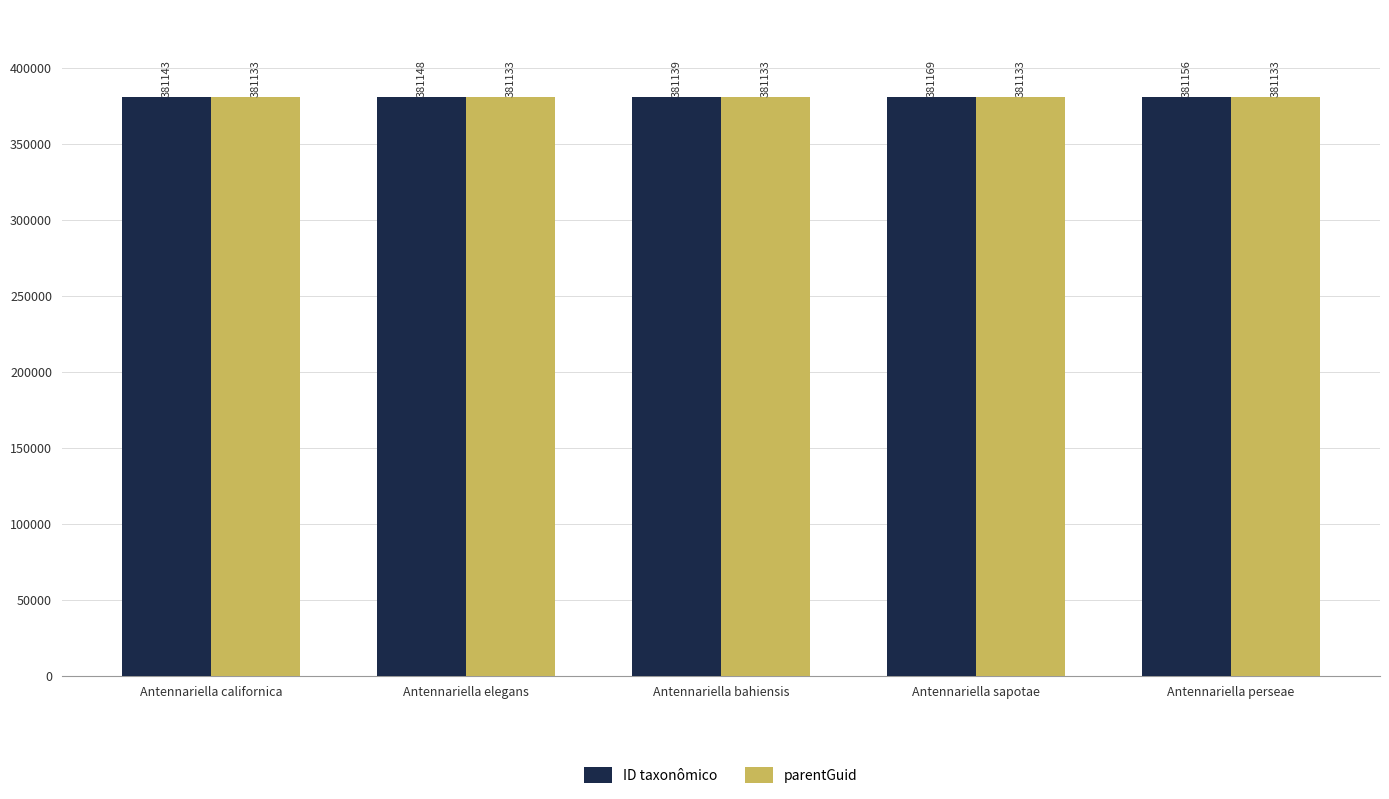

Reading left to right, extract all data points from this chart.

ID taxonômico: Antennariella californica=381143	Antennariella elegans=381148	Antennariella bahiensis=381139	Antennariella sapotae=381169	Antennariella perseae=381156
parentGuid: Antennariella californica=381133	Antennariella elegans=381133	Antennariella bahiensis=381133	Antennariella sapotae=381133	Antennariella perseae=381133